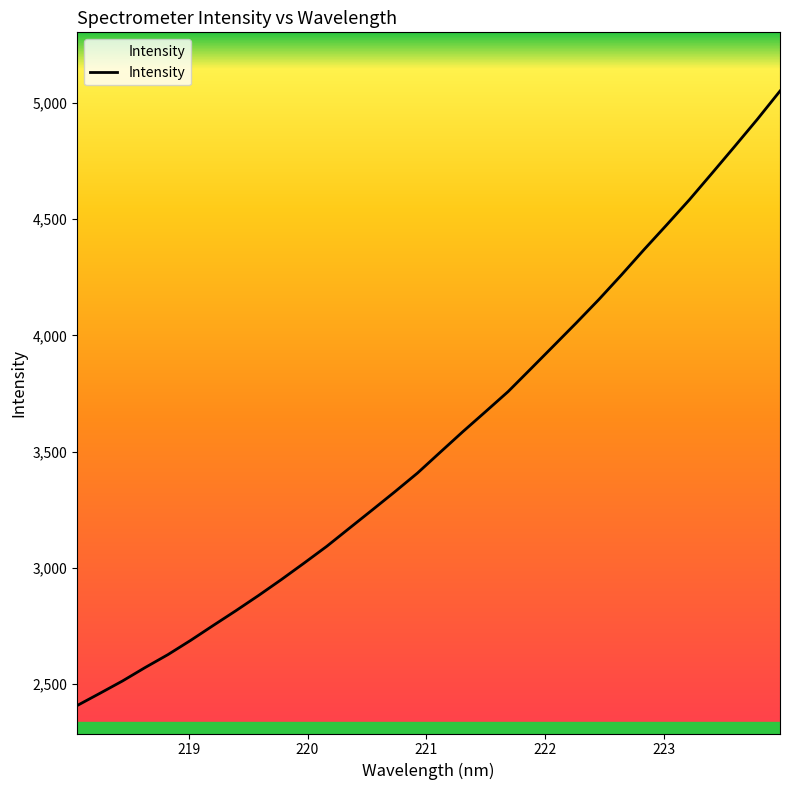

Does the chart have visible grid lines?

No